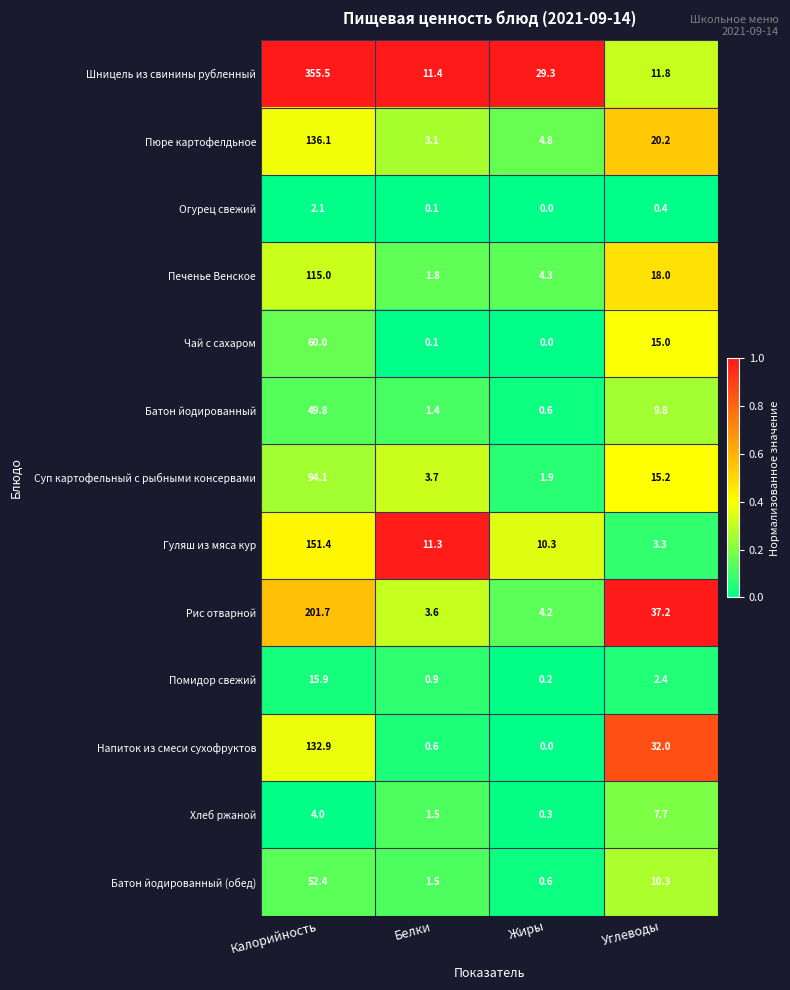

Is it true that Батон йодированный (обед) equals 52.4 at Калорийность?

True